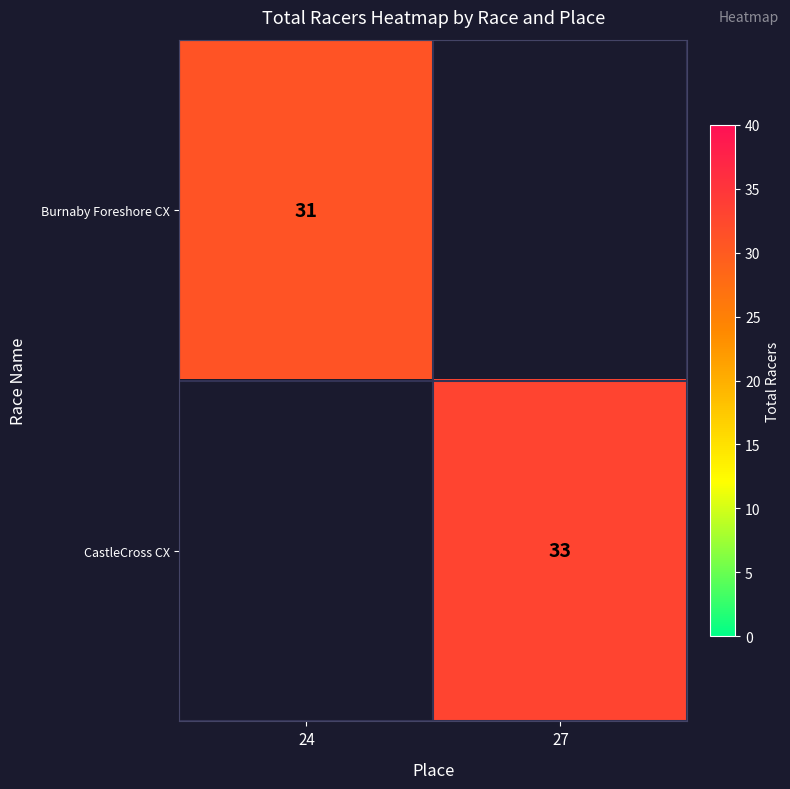

At how many categories does at least one series exceed 32?

1